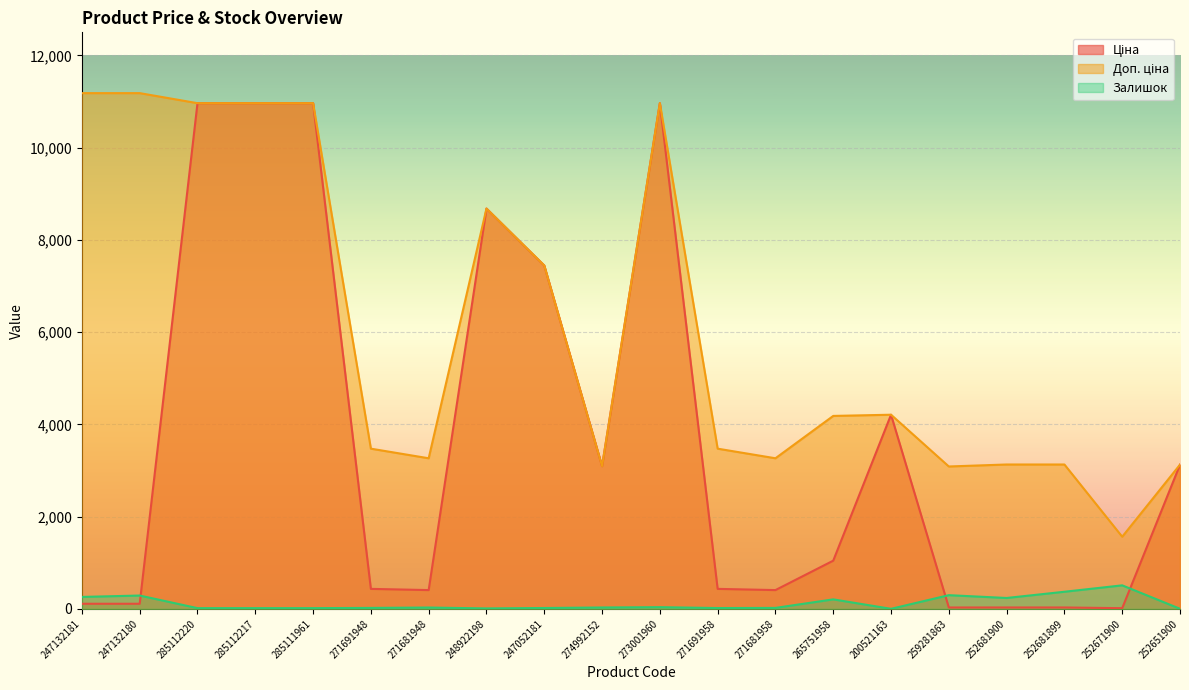

At how many categories does at least one series exceed 3310?

12